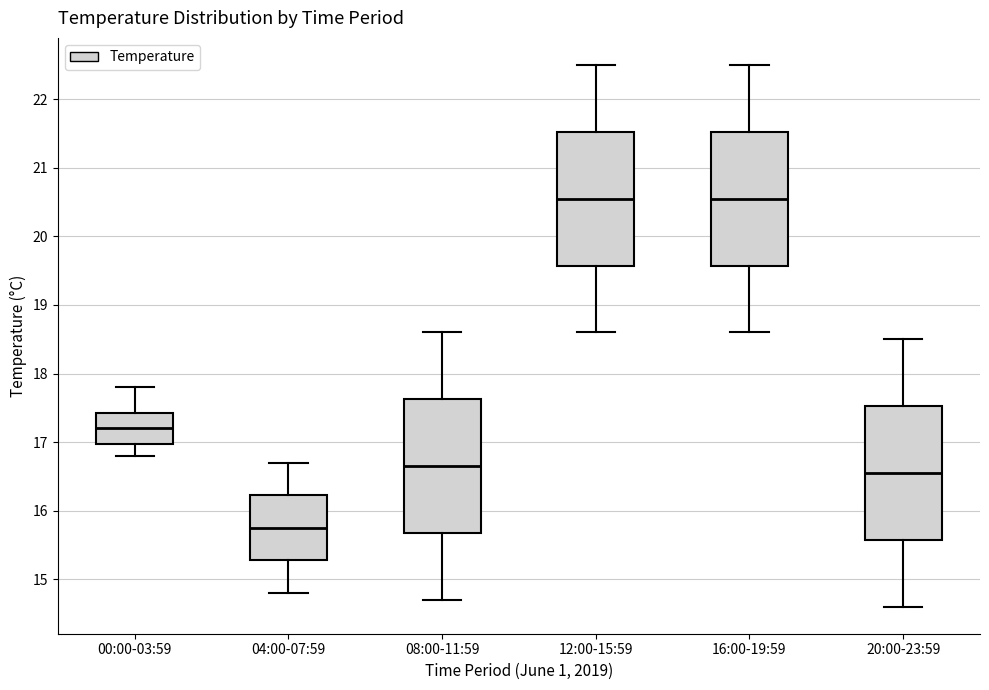

Which box's median line is the lowest?

04:00-07:59